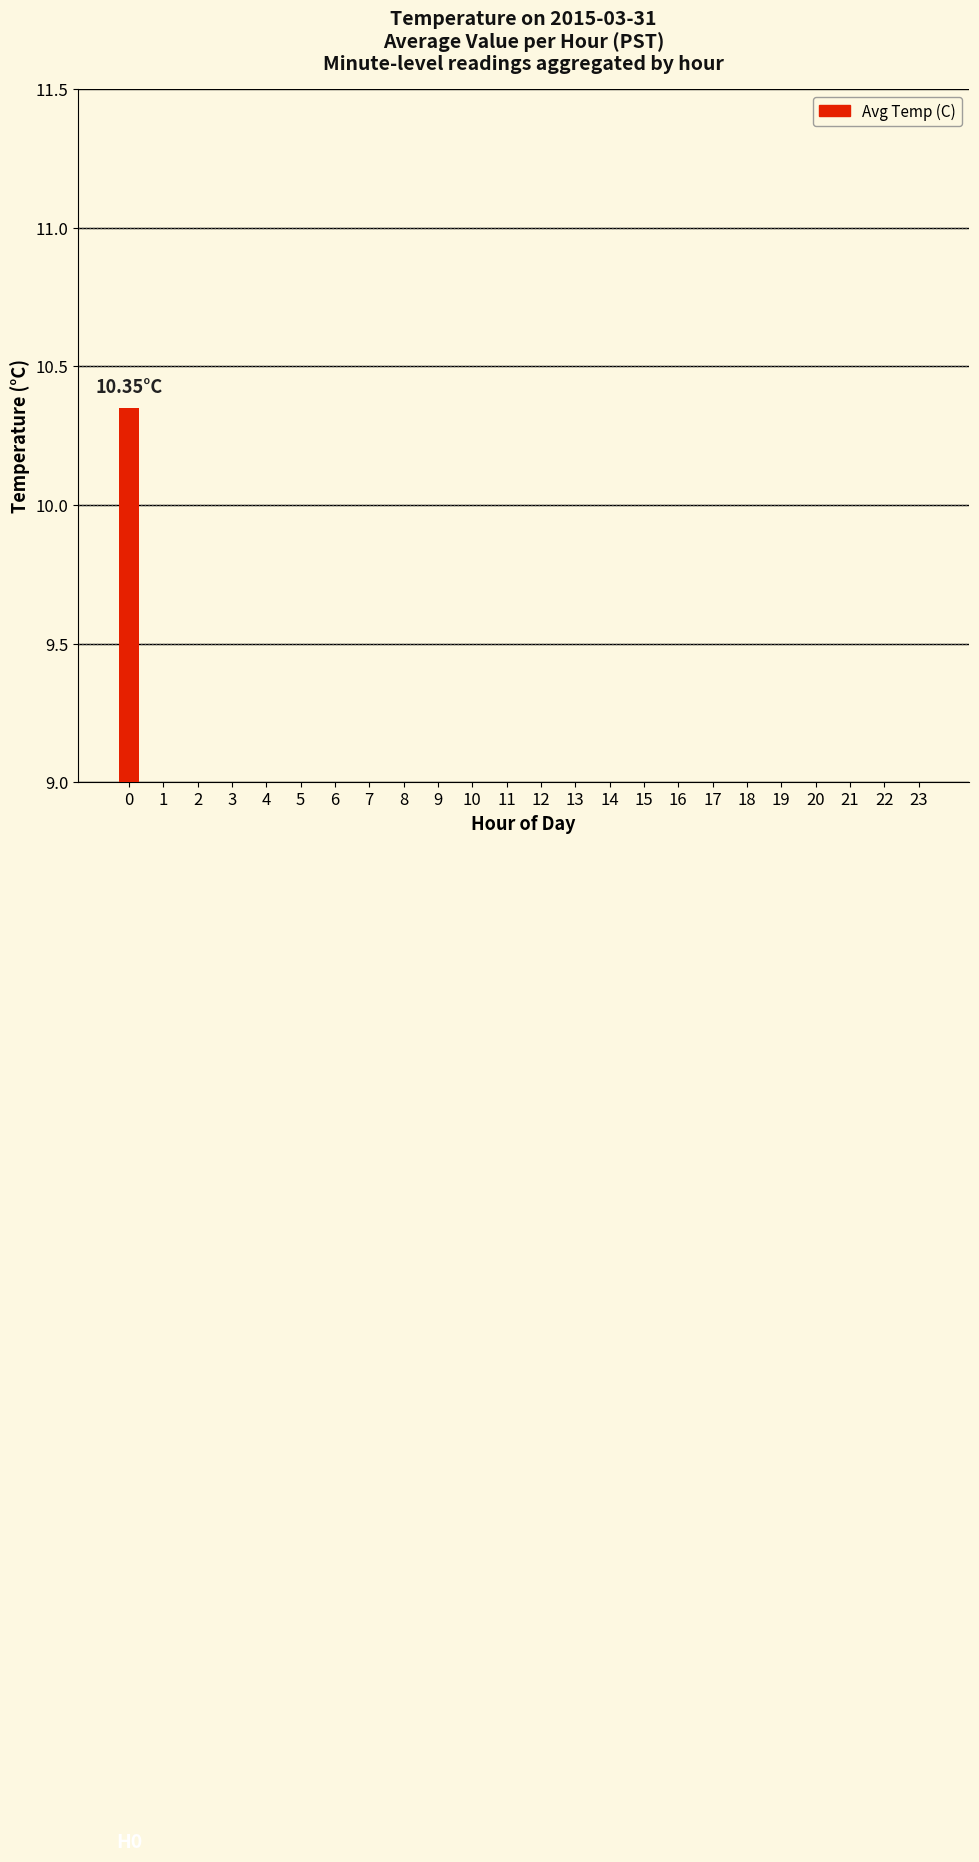

Is it true that the value at 1 is 0.0?

True